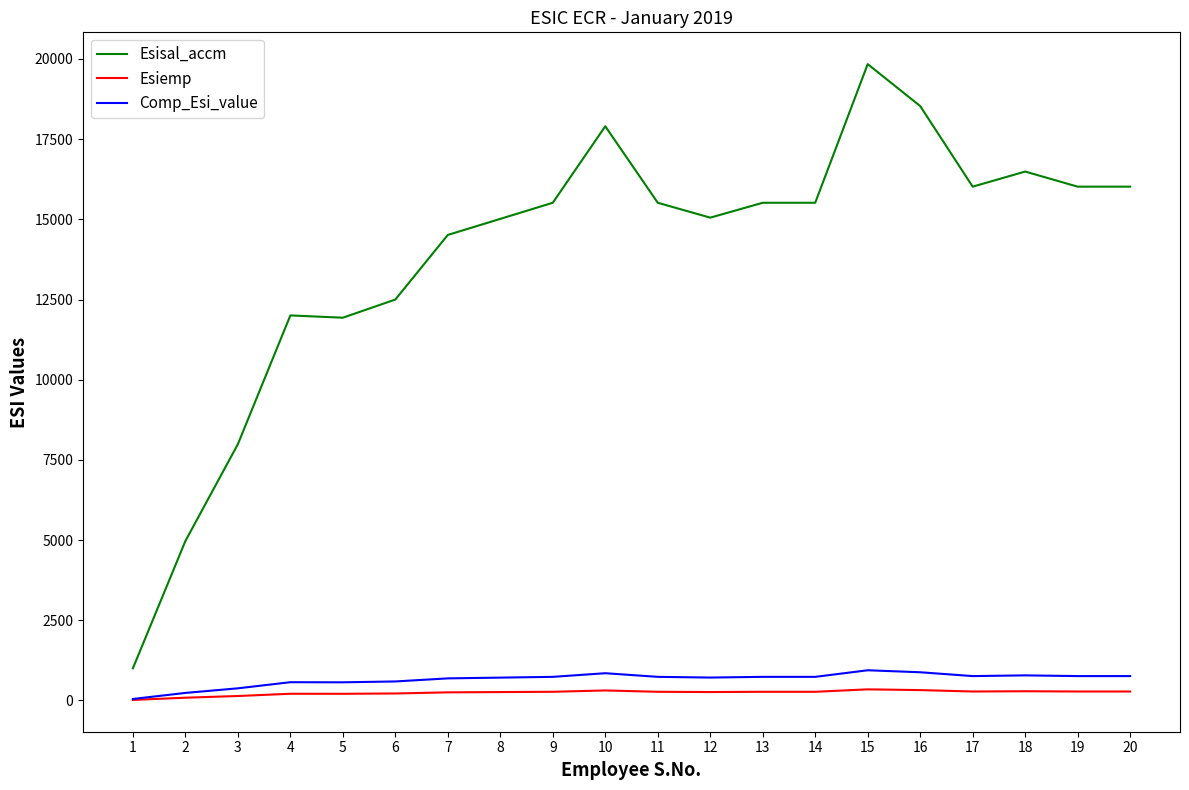

Is it true that Esisal_accm equals 4970.0 at 2?

True